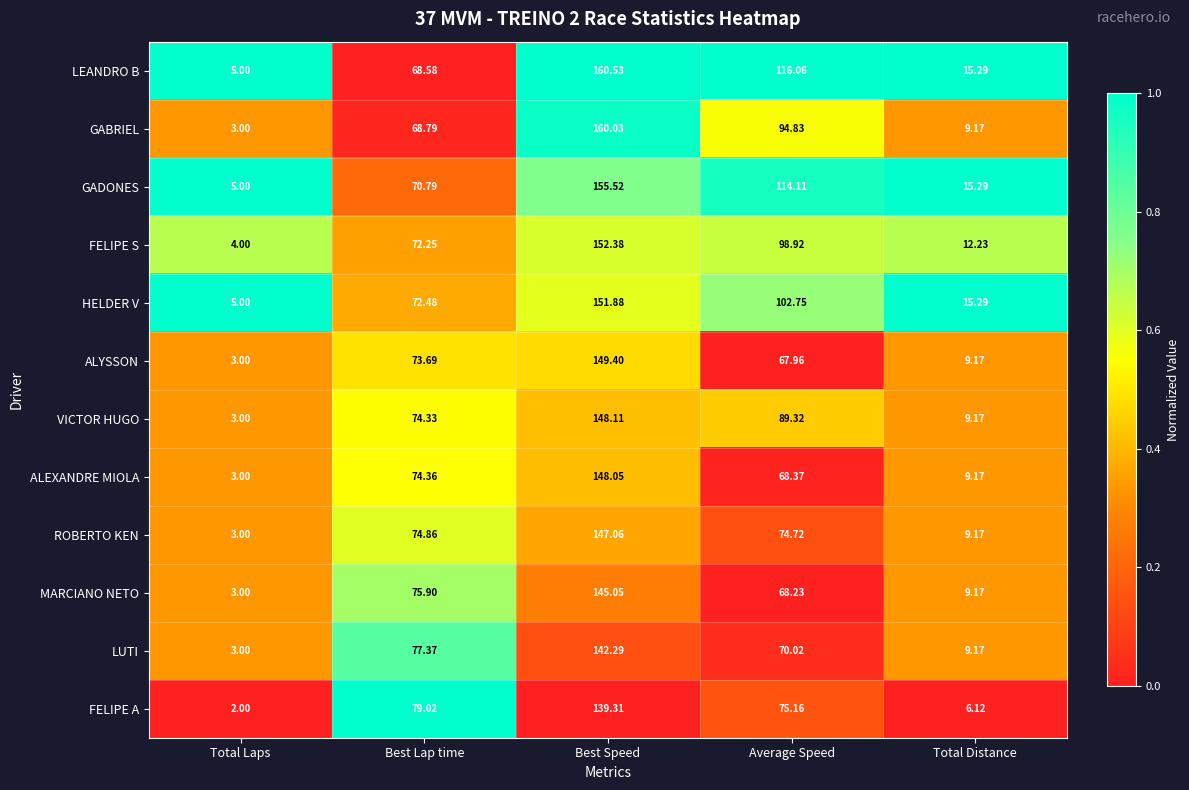

Which category has the highest value in the VICTOR HUGO series?

Best Speed